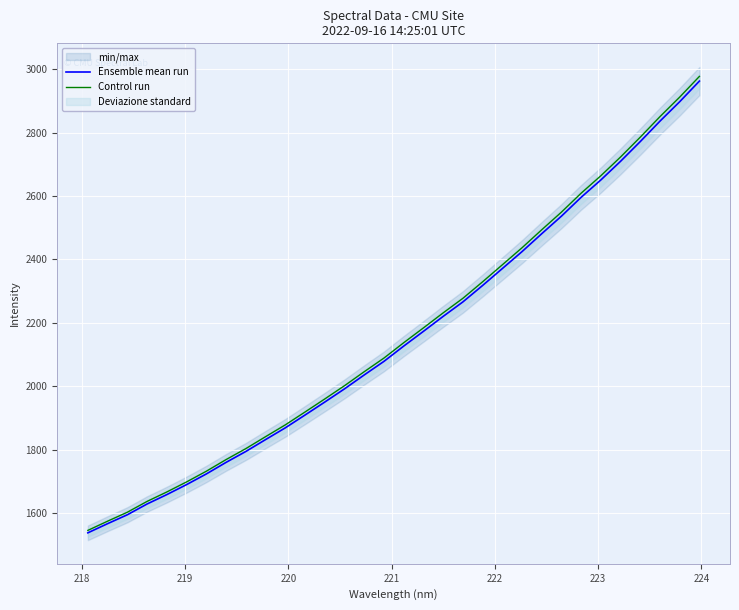

What is the average value of the Control run series?

2165.9